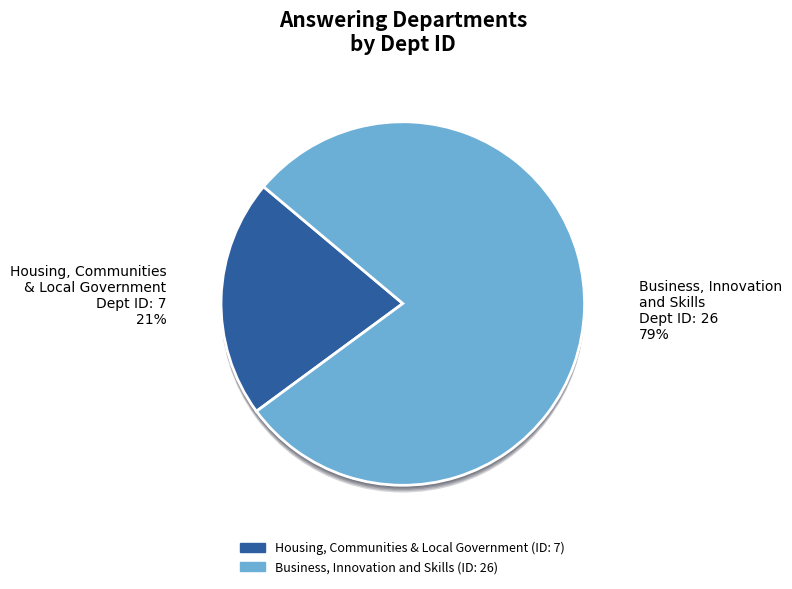

Is there any slice that represents more than half of the pie?

Yes